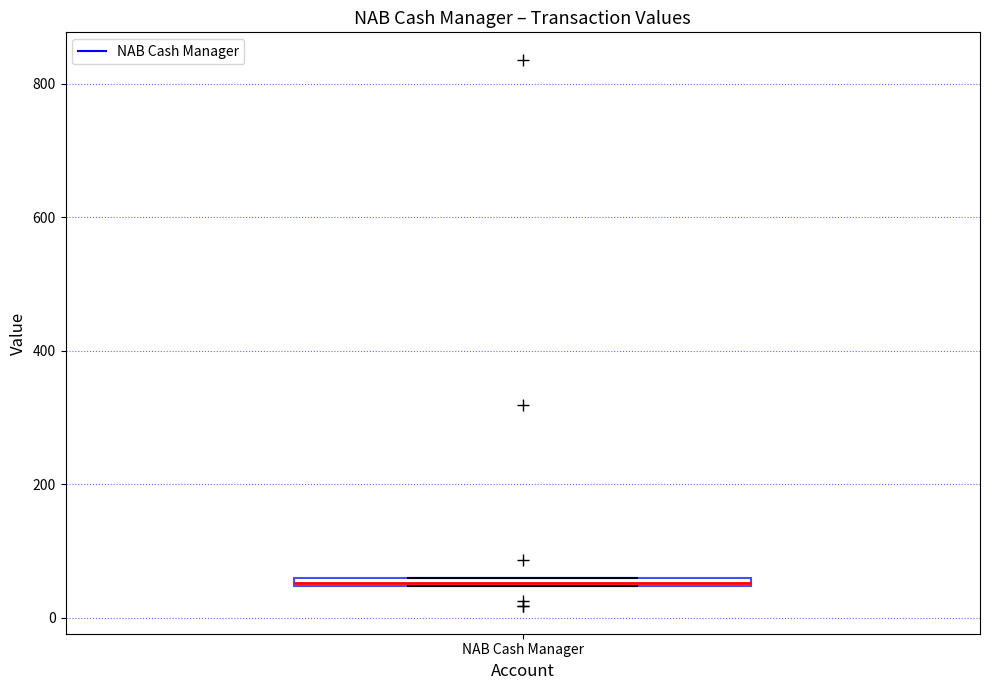

Where is the upper edge of the box for NAB Cash Manager on the y-axis? The values are not printed on the chart, so give them approximately, as read against the axis.

60